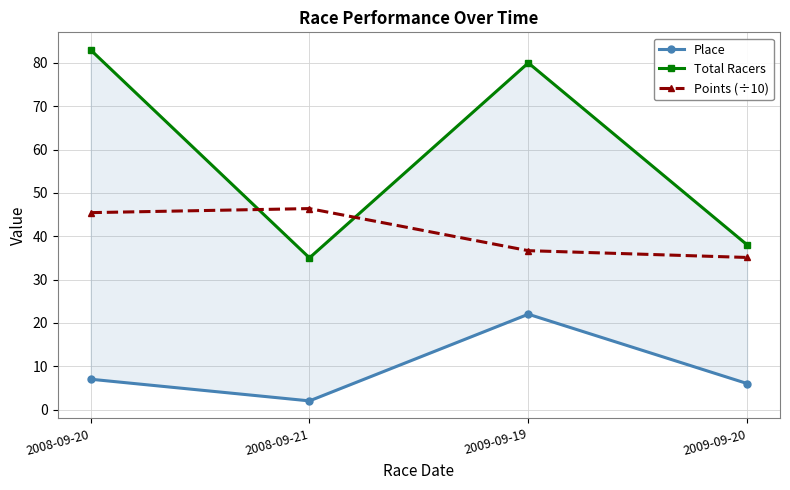

What is the label of the 4th point from the left?

2009-09-20